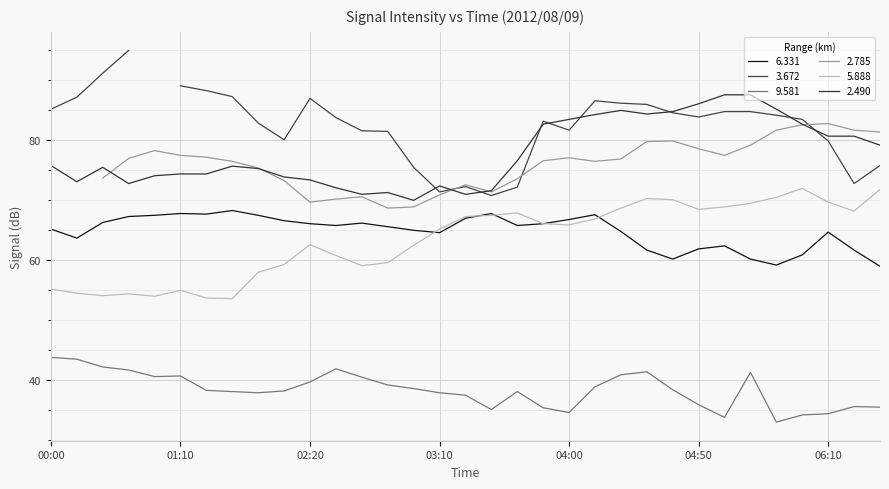

True or false: 2.490 and 5.888 cross at least once.

False